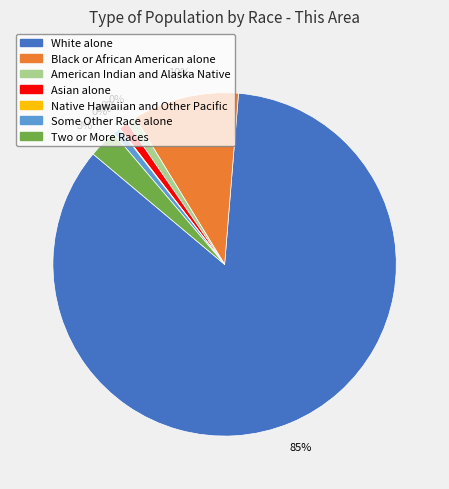

To the nearest percent, what portion does American Indian and Alaska Native represent?

1%